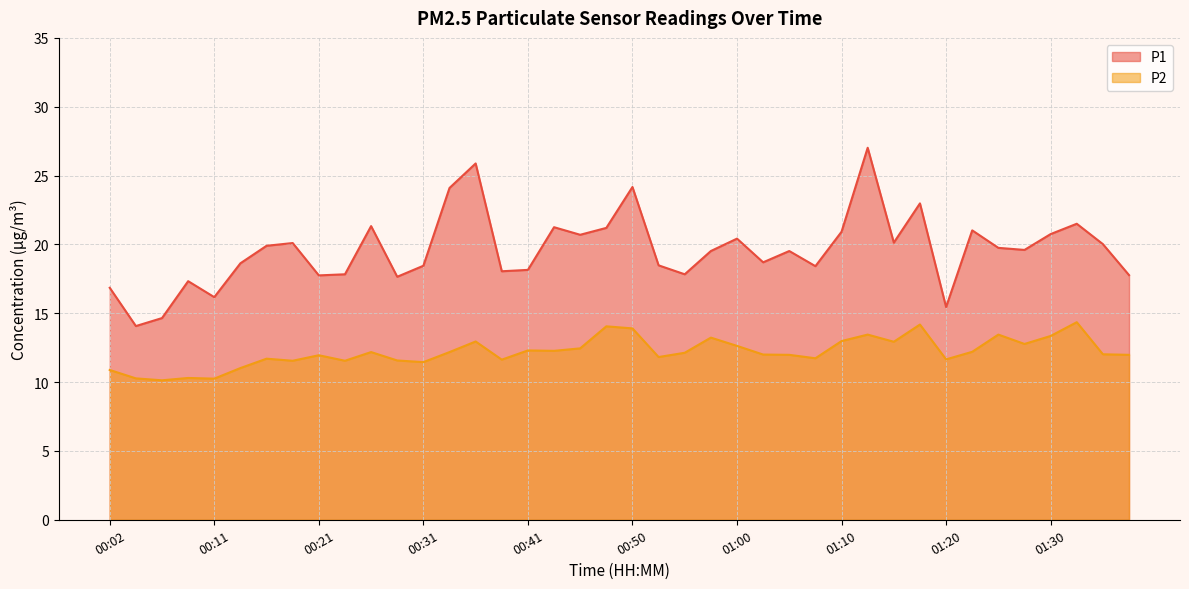

How many lines are shown in the chart?

2